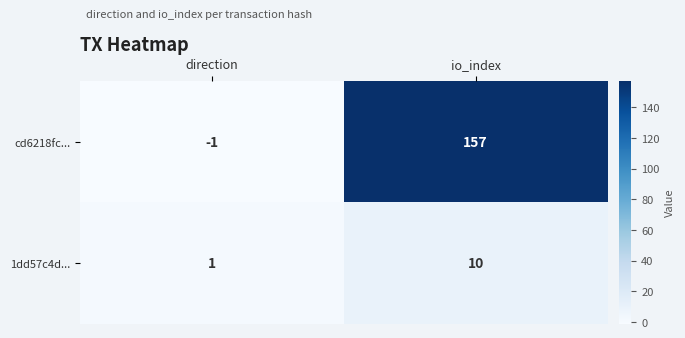

Count the number of categories in the chart.

2